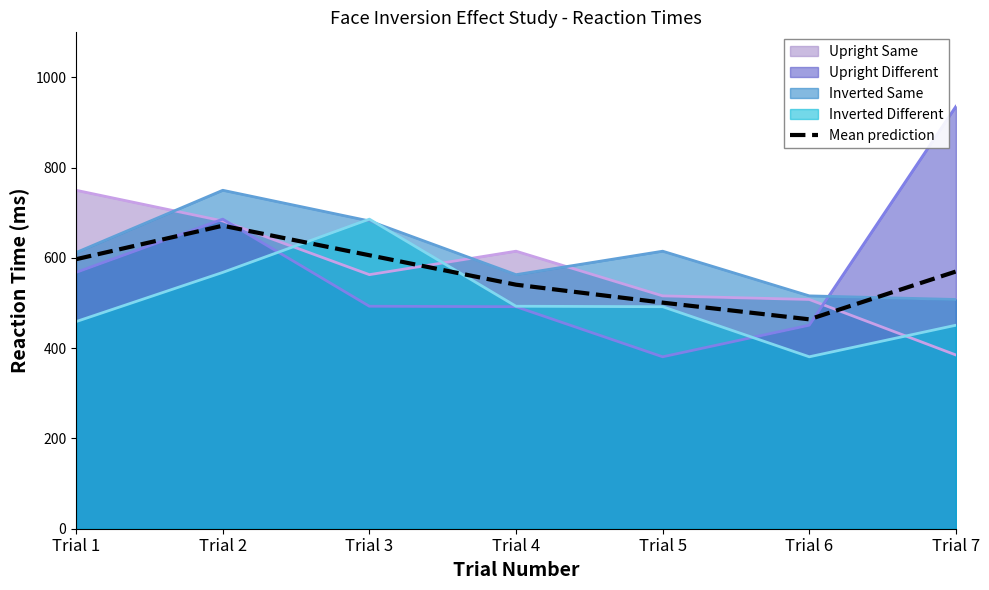

How many values exceed 570?

3